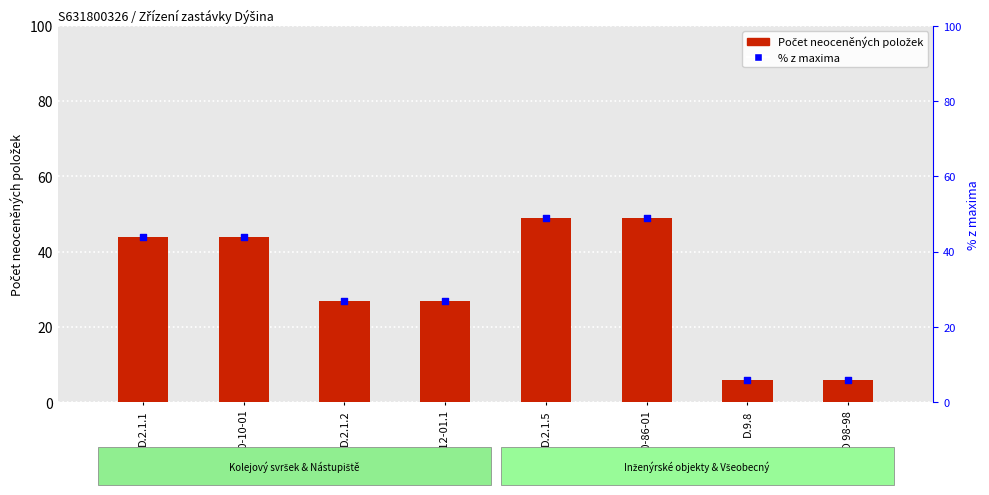

What are all the series names shown in the legend?

Počet neoceněných položek, % z maxima